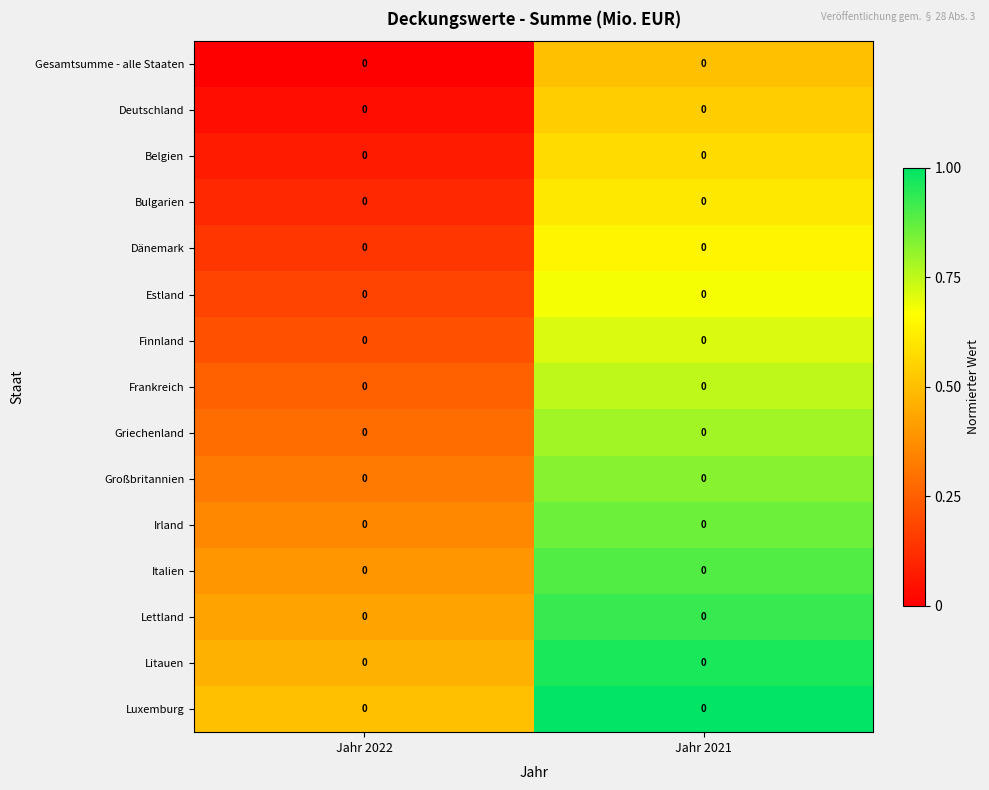

The Irland series shows 0.2 at Jahr 2022. True or false?

False